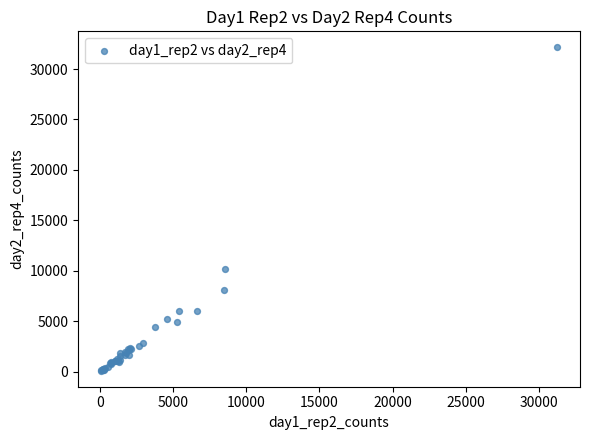

What Y value in the scatter plot is closest to 16116?

10172.6